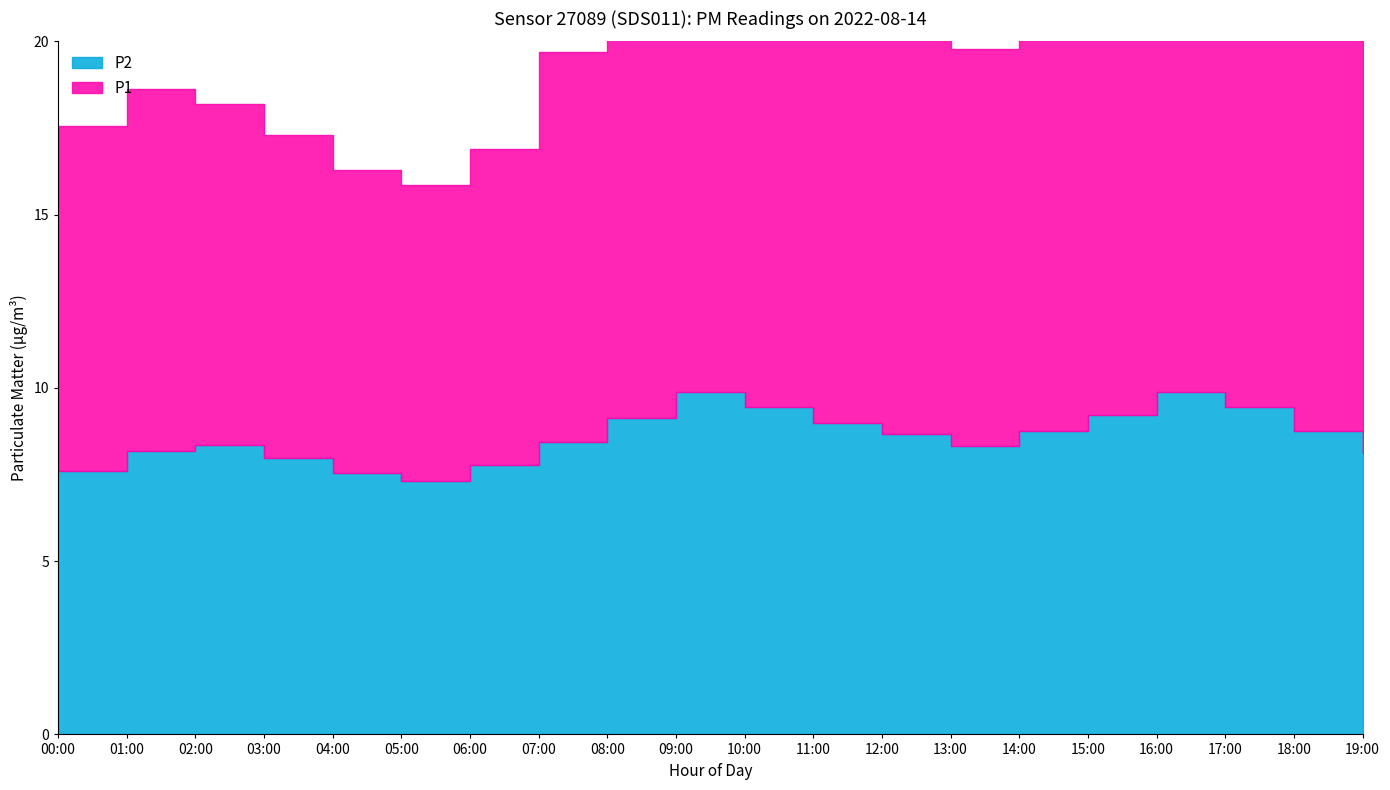

Does the chart have visible grid lines?

No